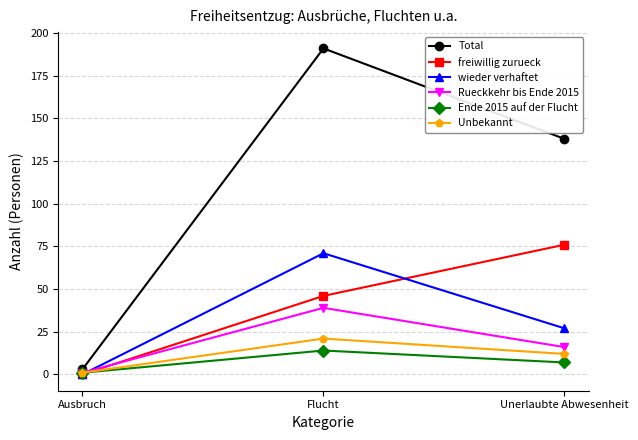

What is the sum of the wieder verhaftet values at Unerlaubte Abwesenheit and Flucht?

98